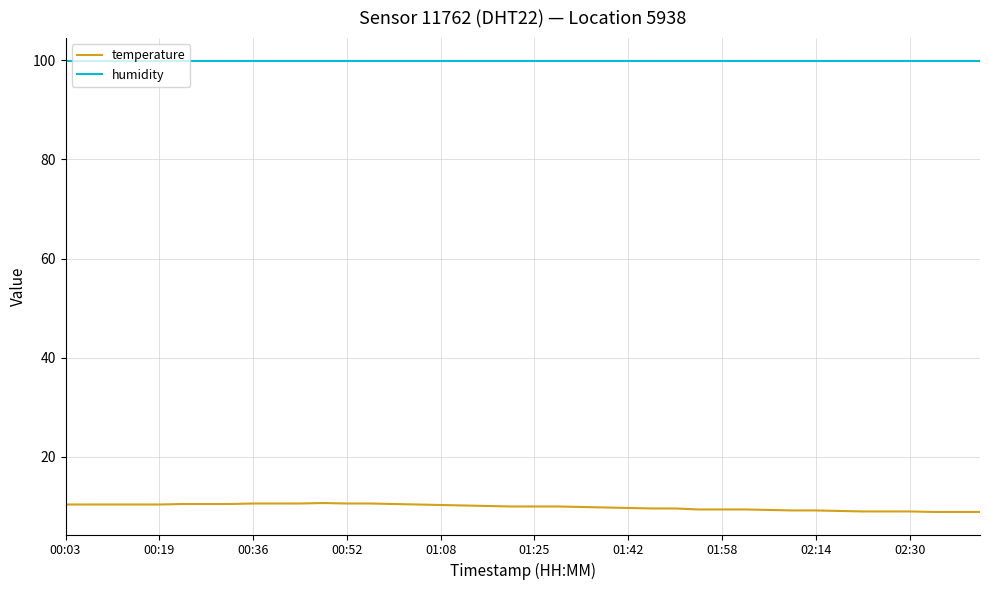

True or false: temperature and humidity cross at least once.

False